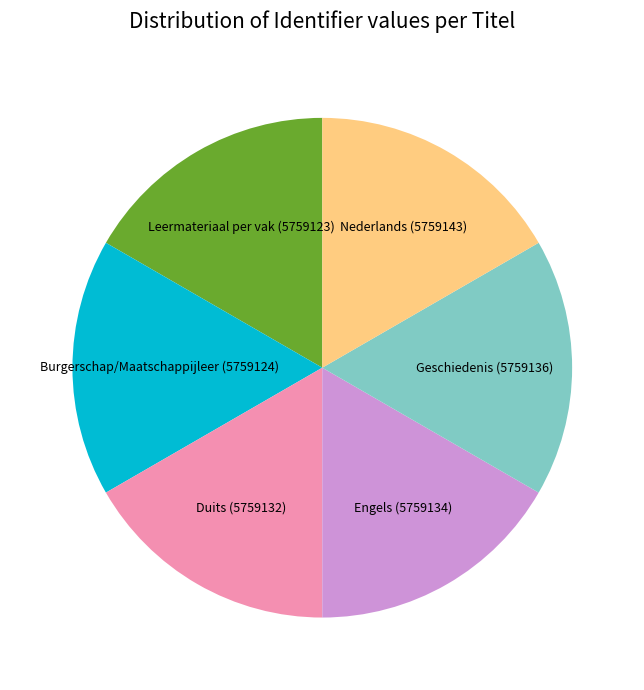

What is the ratio of the value at Nederlands to the value at Leermateriaal per vak?

1.0